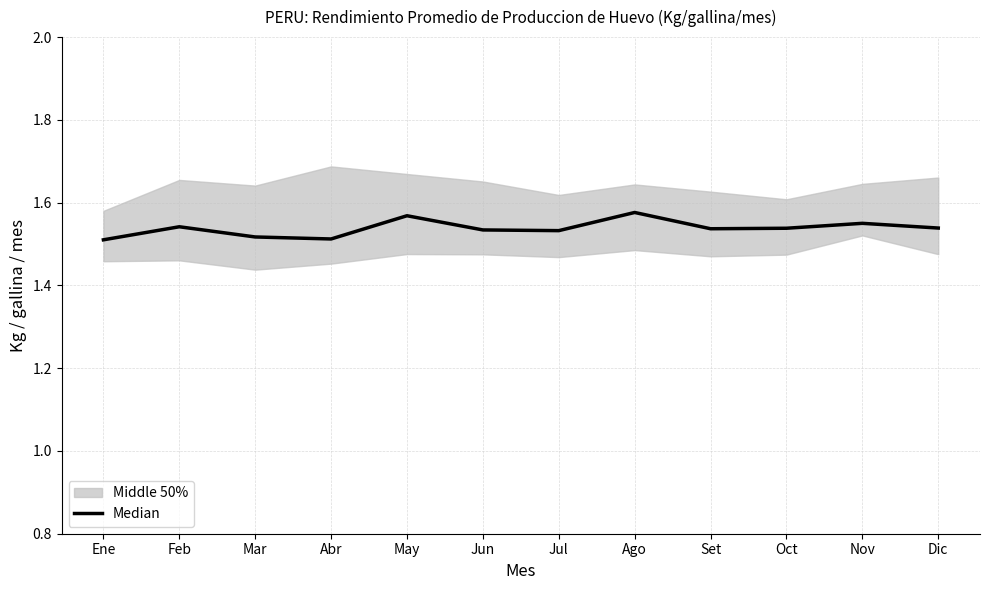

Rank the categories by value from highest to lowest.

Ago, May, Nov, Feb, Dic, Oct, Set, Jun, Jul, Mar, Abr, Ene